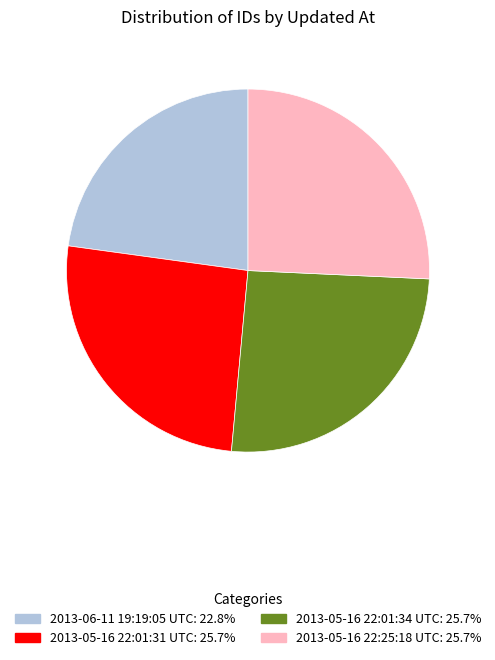

Which has a higher value, 2013-05-16 22:01:31 UTC or 2013-06-11 19:19:05 UTC?

2013-05-16 22:01:31 UTC